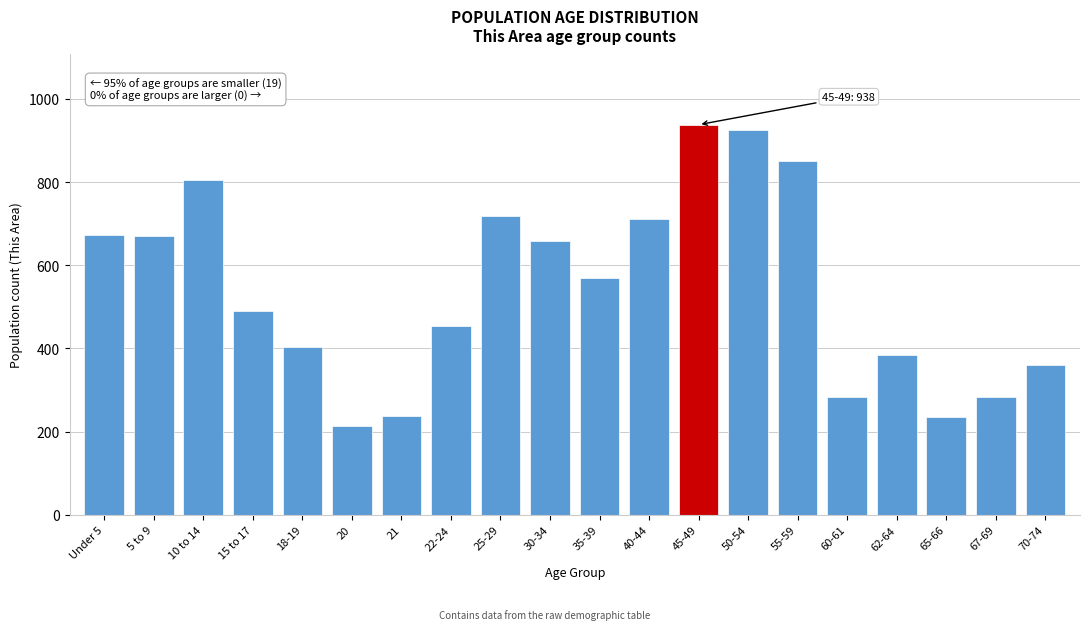

The value at 20 is 60. True or false?

False